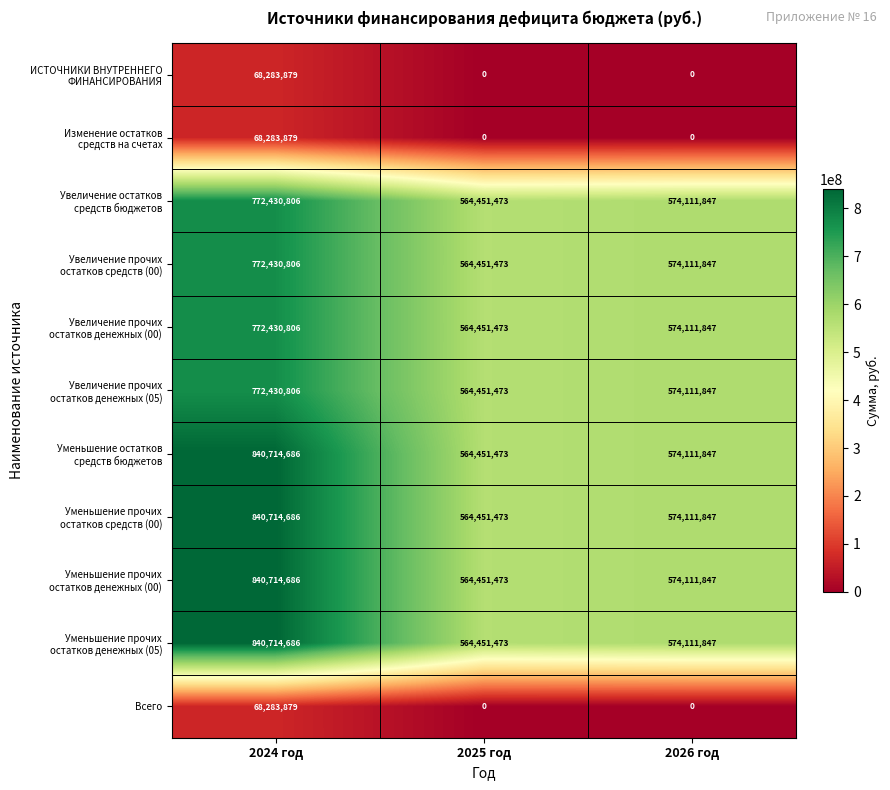

Is it true that Всего equals 43686124 at 2026 год?

False